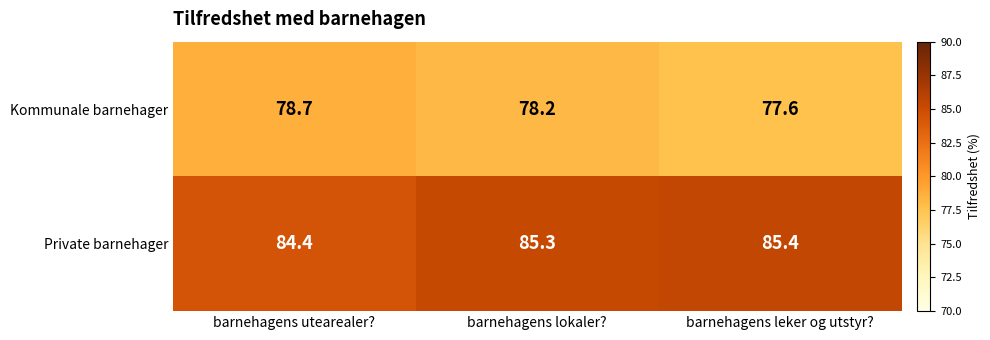

Rank the series at barnehagens lokaler? from lowest to highest value.

Kommunale barnehager, Private barnehager